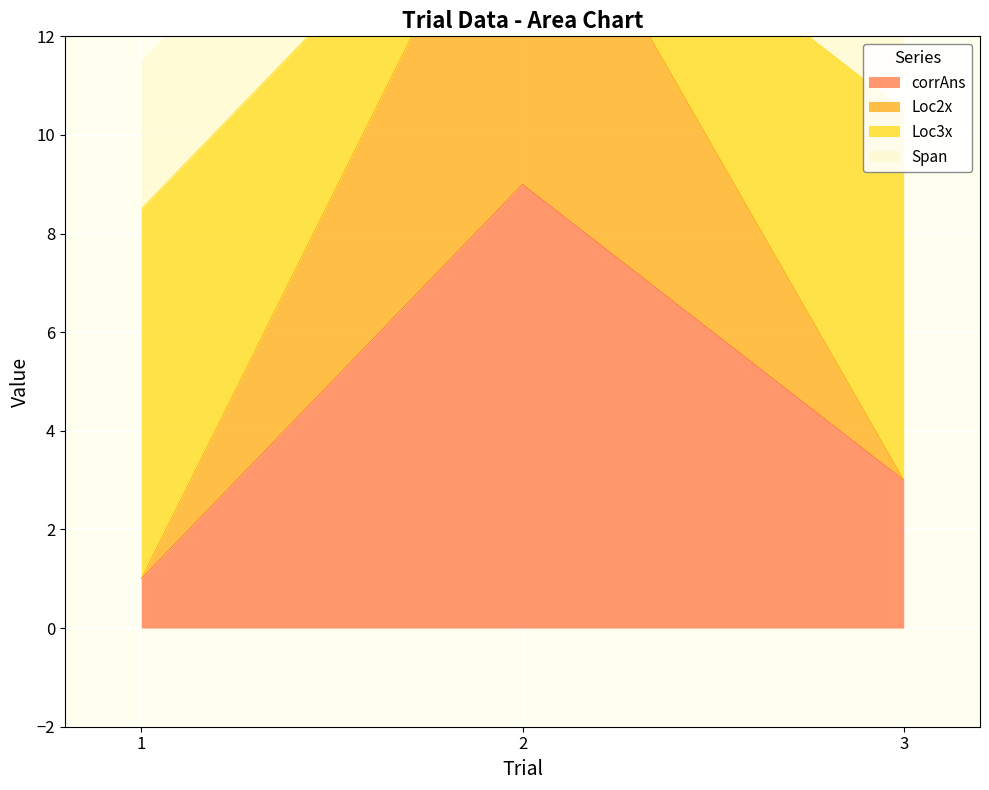

What is the value of the Loc2x point at the 2nd from the left?

16.5